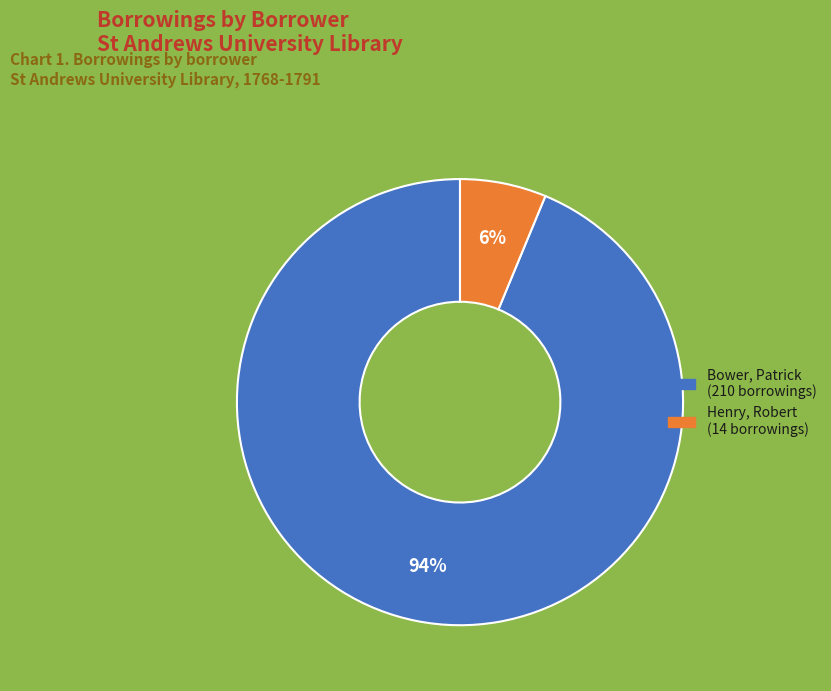

Is there any slice that represents more than half of the pie?

Yes